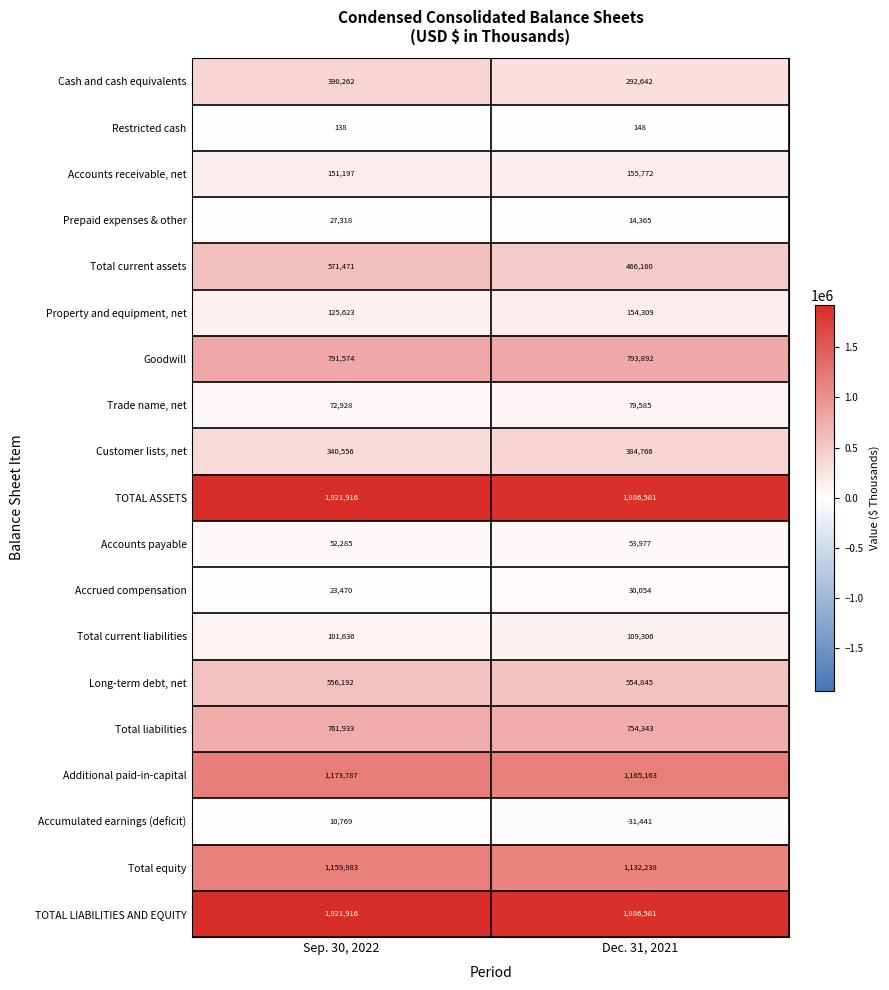

Is it true that Accounts receivable, net equals 155772 at Dec. 31, 2021?

True